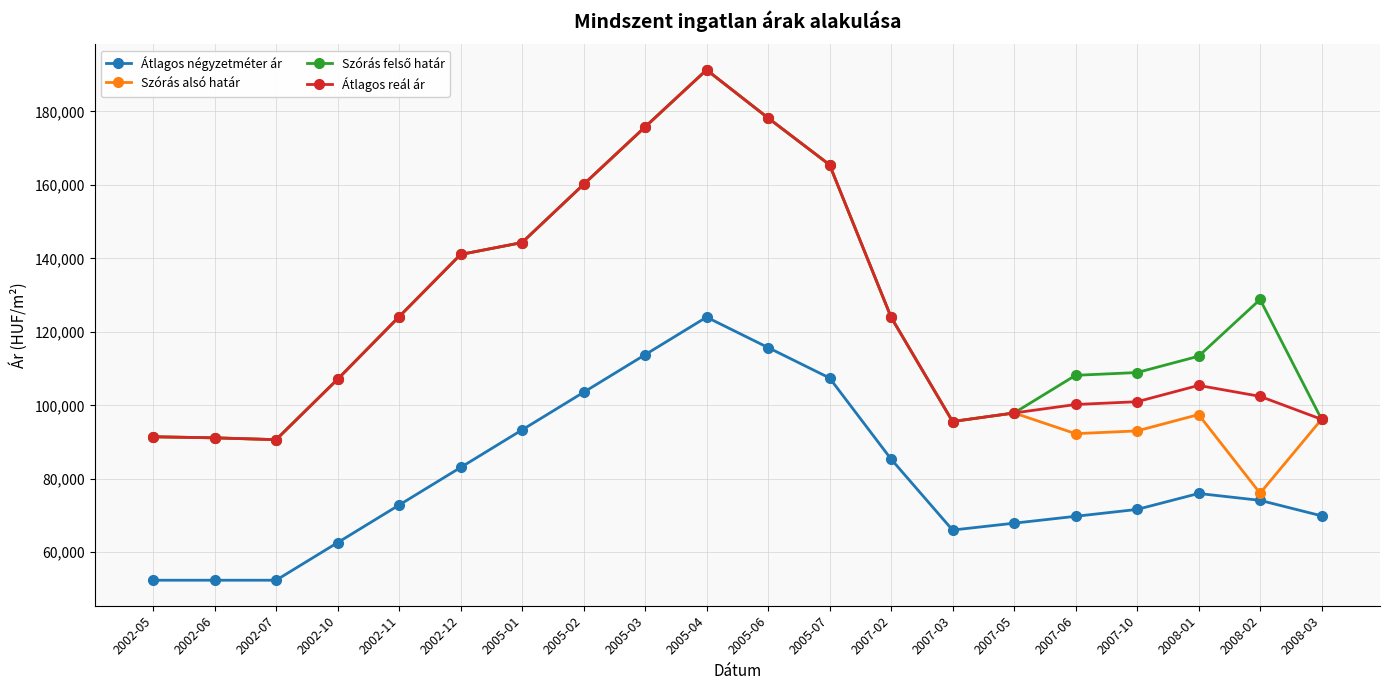

Between 2005-01 and 2008-02, which series saw the biggest shift?

Szórás alsó határ